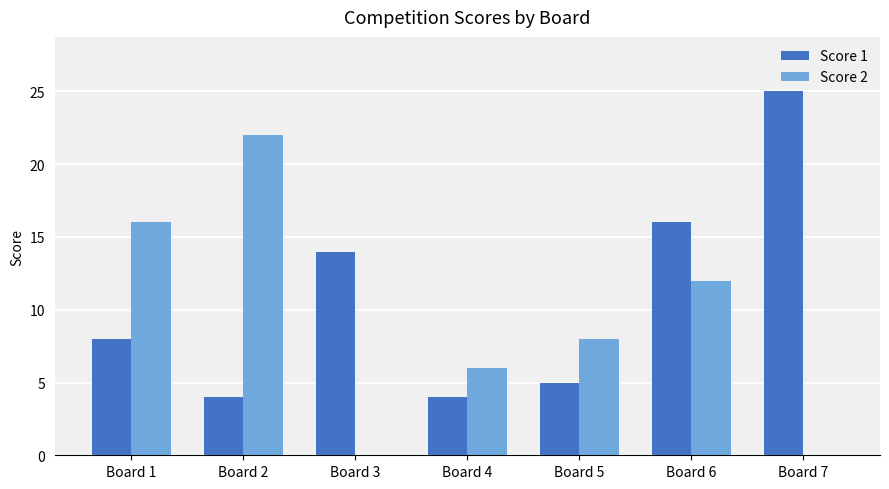

What is the approximate value of Score 1 at Board 6?

16